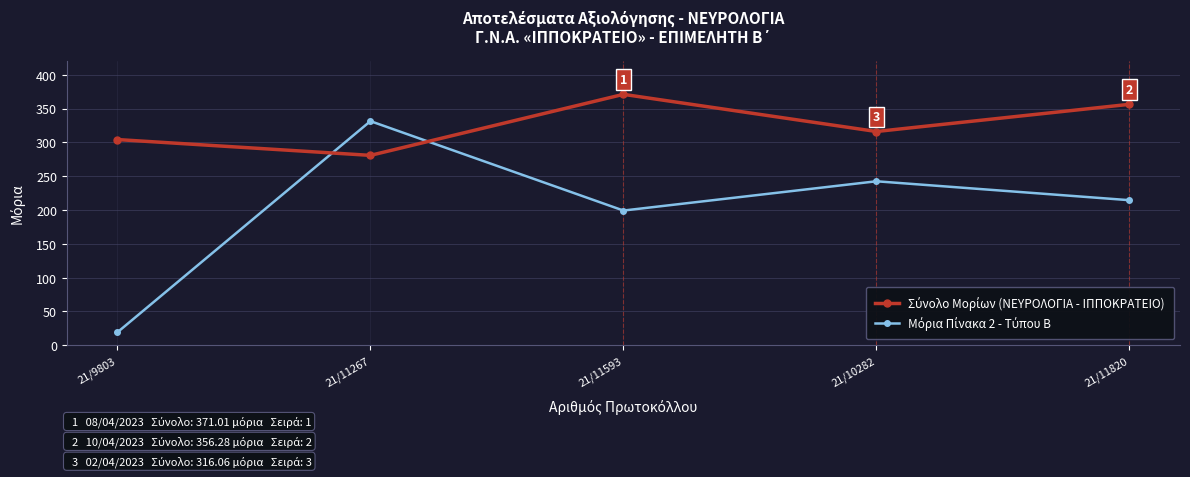

What is the difference between the highest and lowest values at 21/10282?

73.6